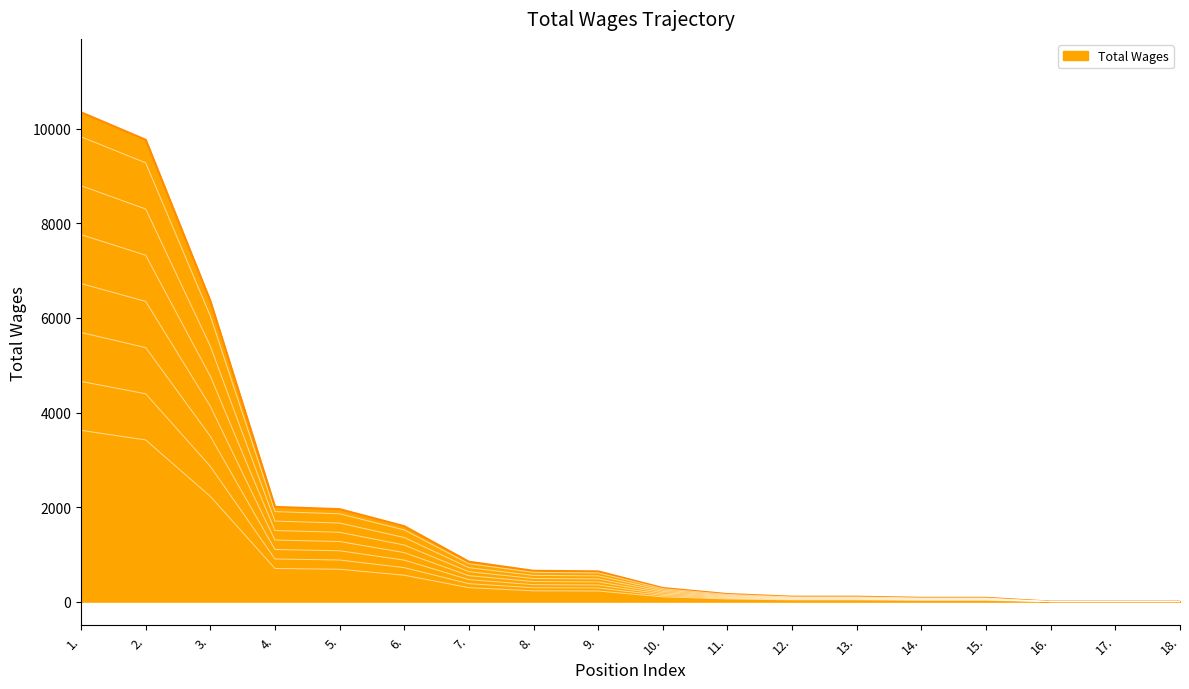

How many positive values are there?

15